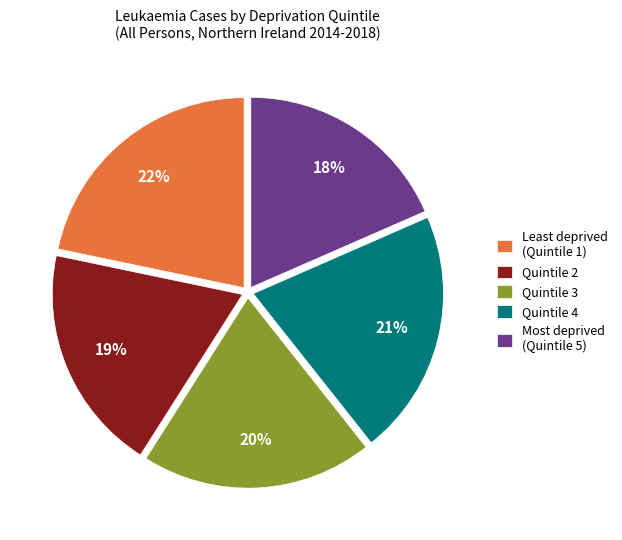

To the nearest percent, what percentage of the pie is Least deprived (Quintile 1)?

22%